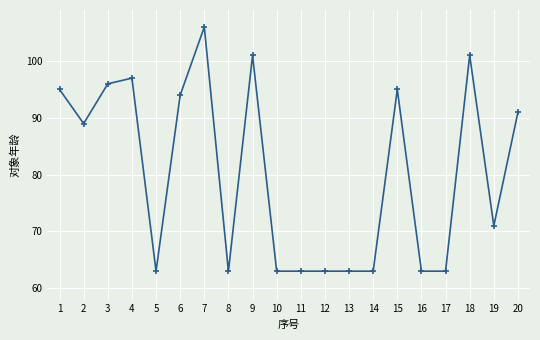

At which label is the value closest to 84?

2